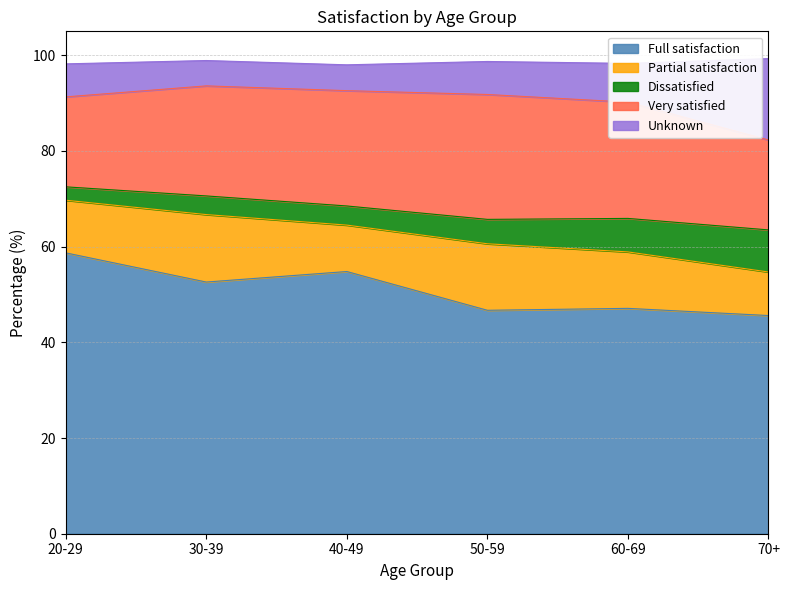

Which series changed the most between 30-39 and 50-59?

Full satisfaction